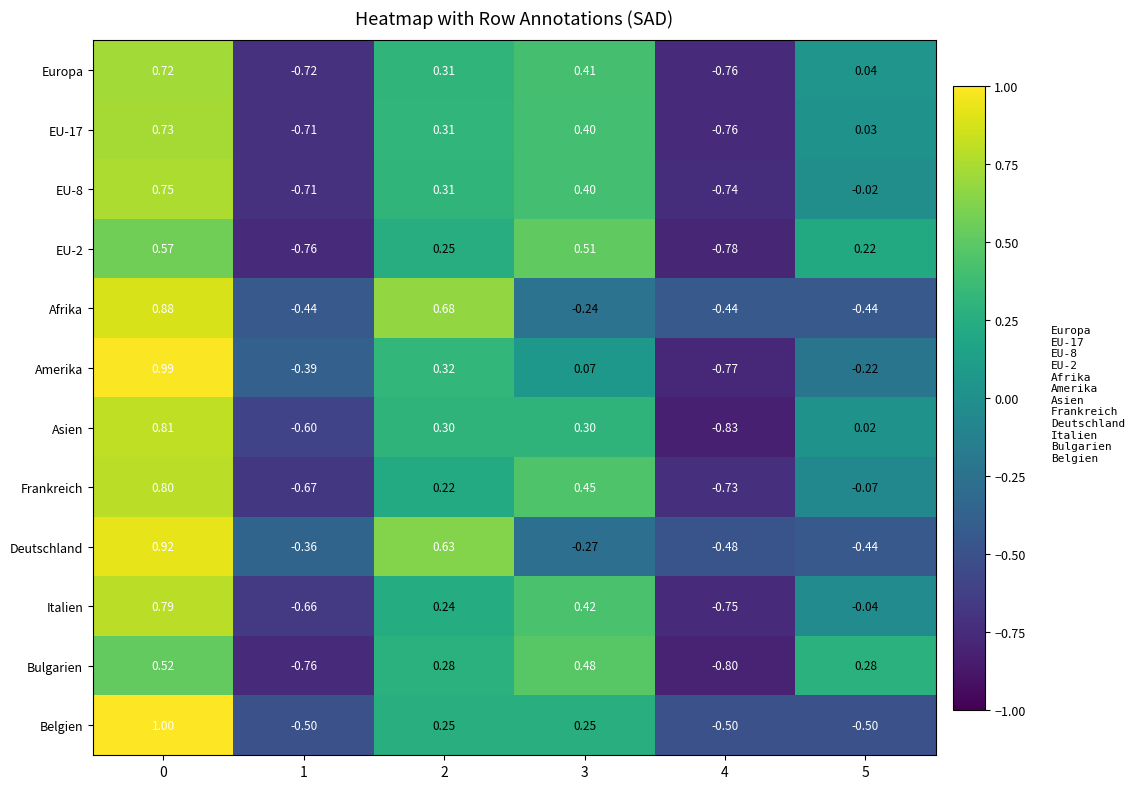

Which series has the largest range (max minus min)?

Amerika